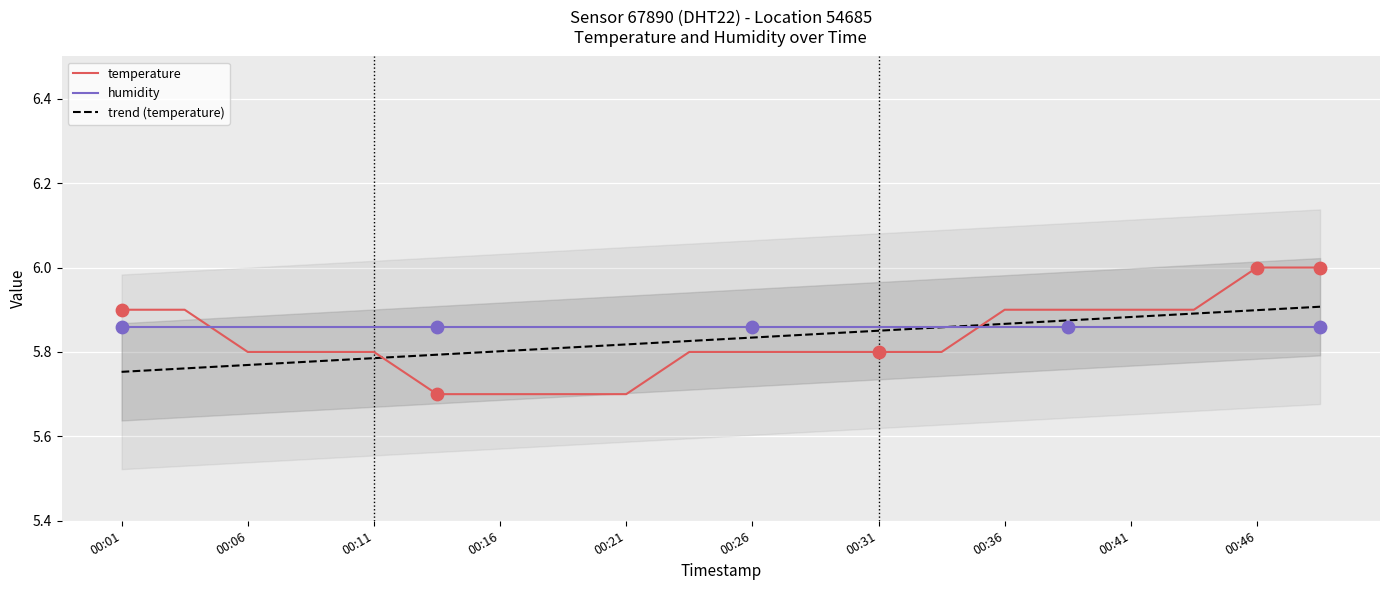

Is it true that trend (temperature) equals 3.9 at 00:46?

False